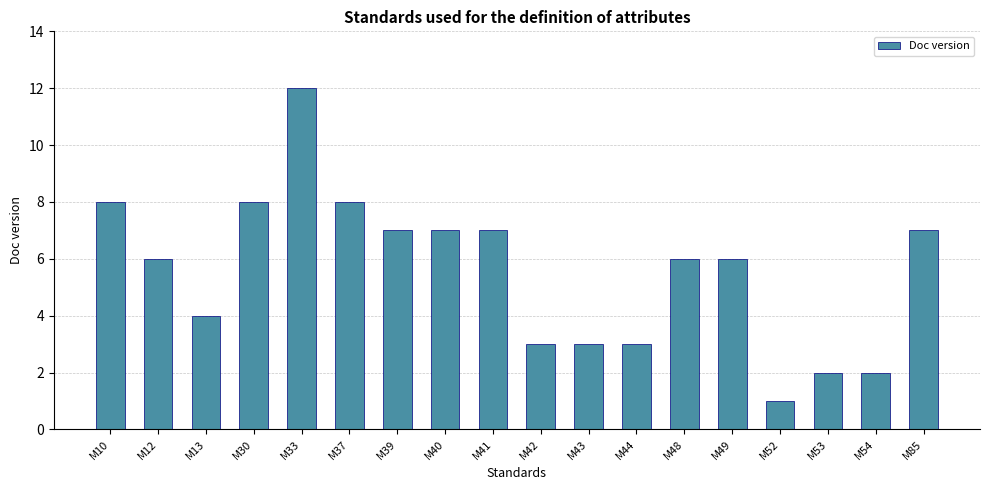

Approximately how many times larger is the value at M49 compared to M41?

0.9